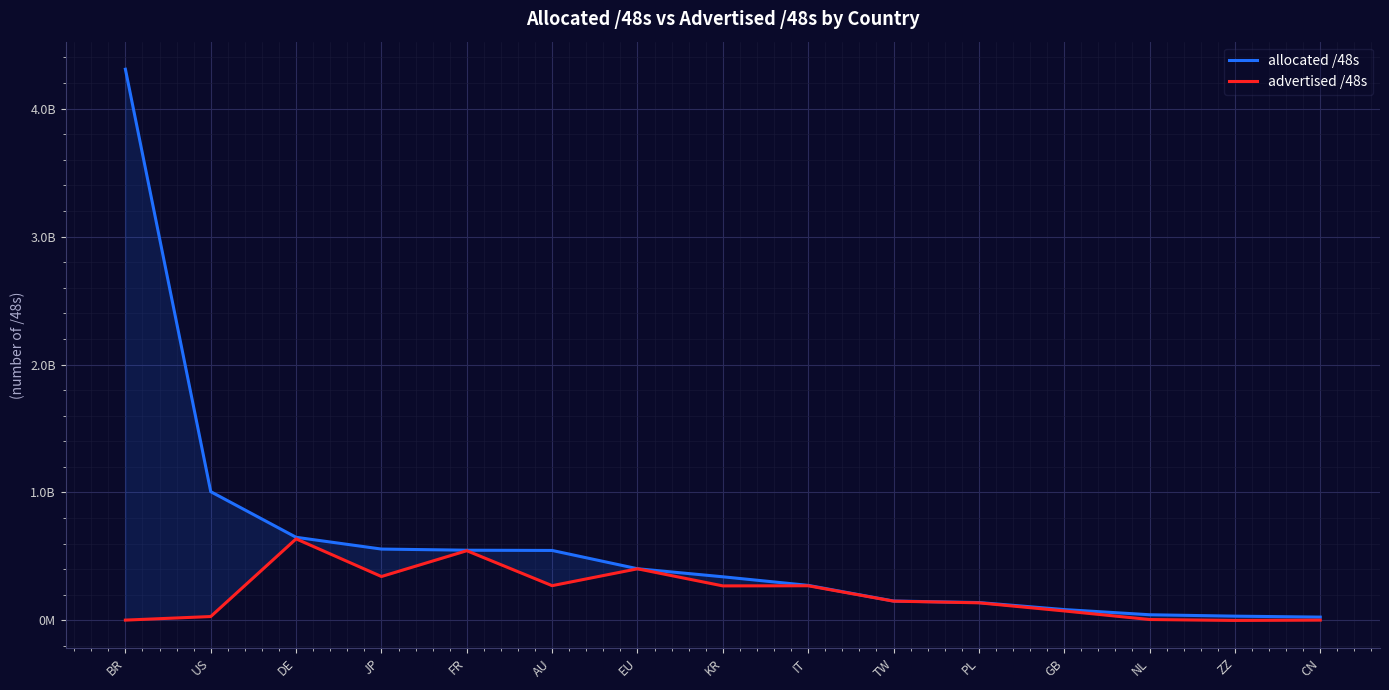

Which category has the highest value across all series?

BR